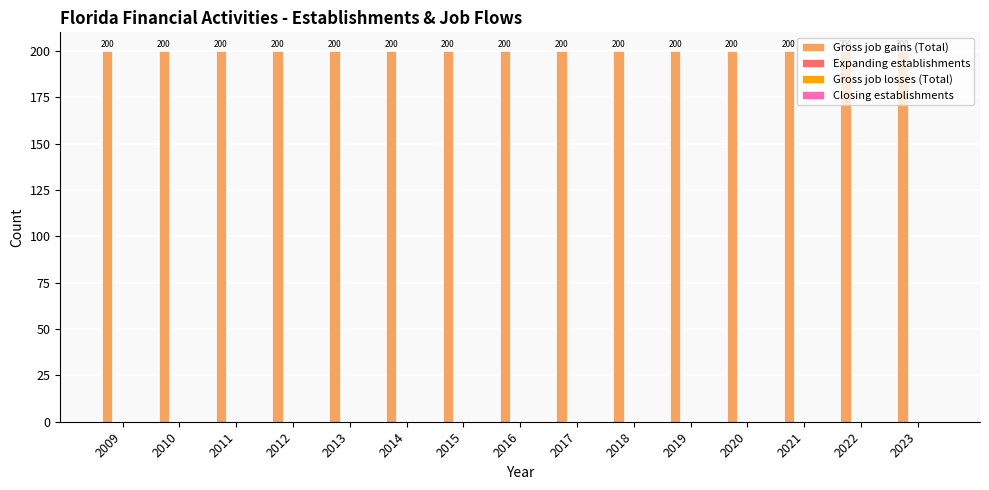

The value of Gross job gains (Total) at 2023 is 306. True or false?

False